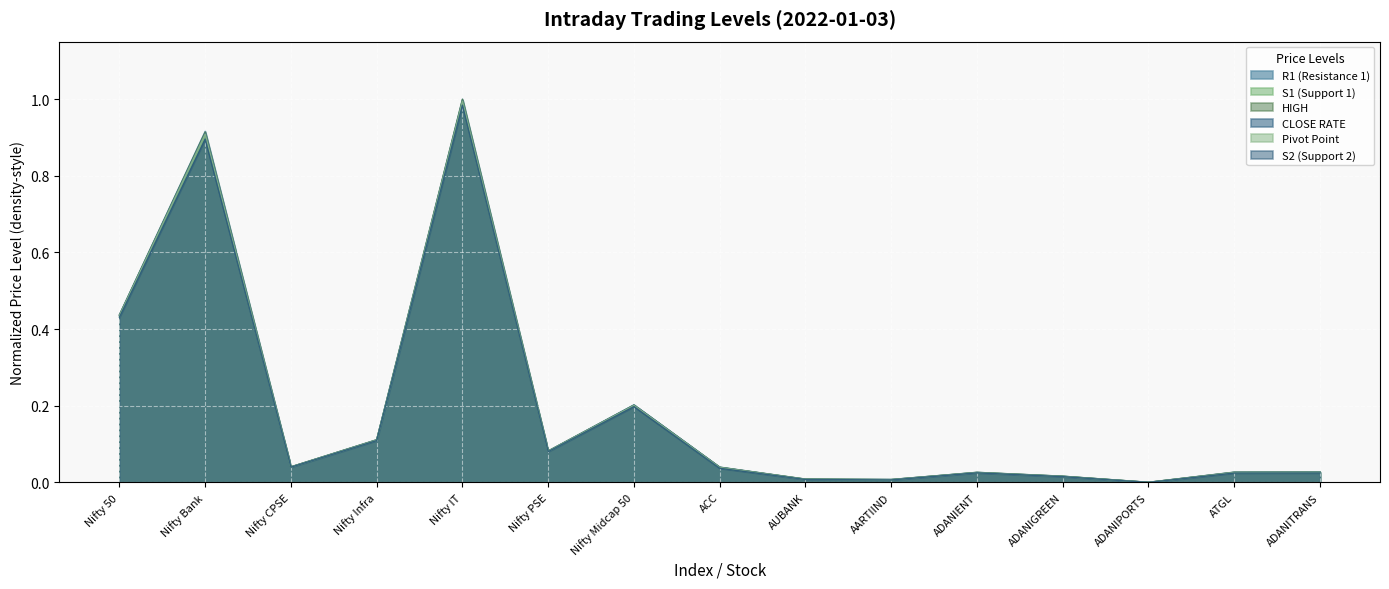

Is it true that R1 (Resistance 1) equals 0.0 at ADANIENT?

True